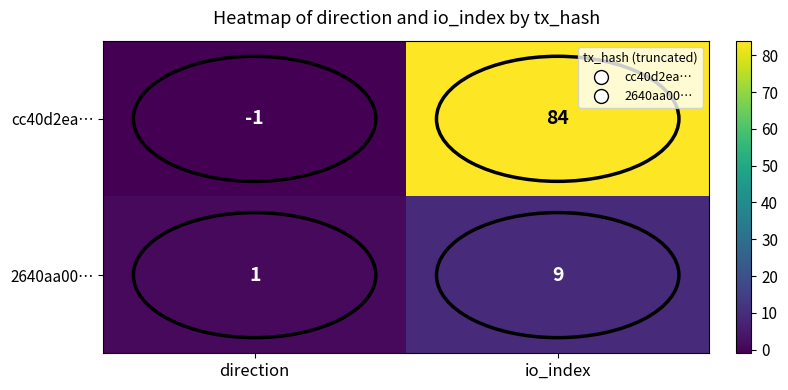

At which label is 2640aa00… closest to 5?

direction